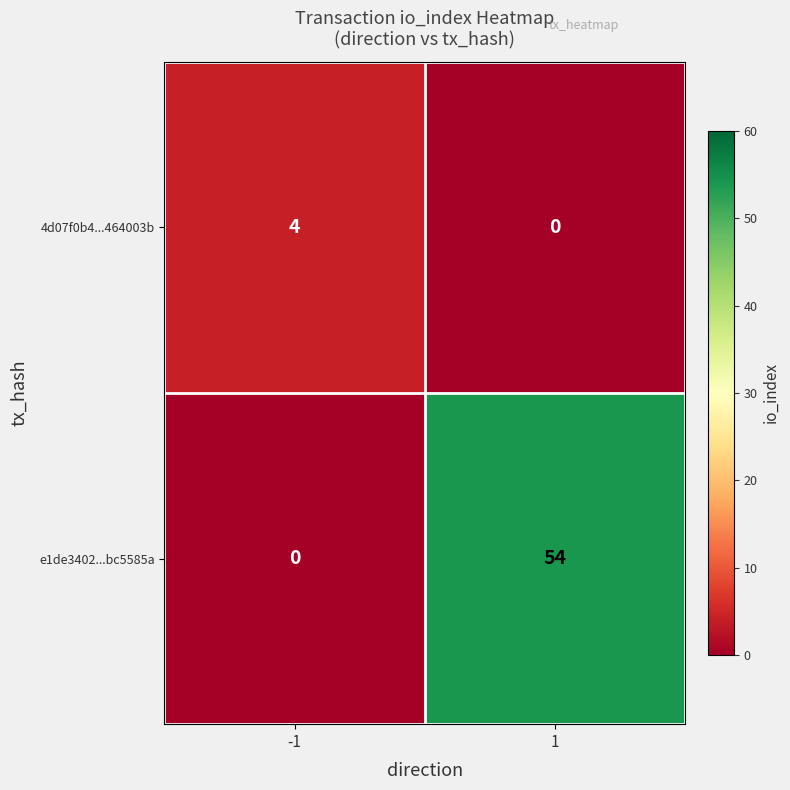

What is the average value of the e1de3402...bc5585a series?

27